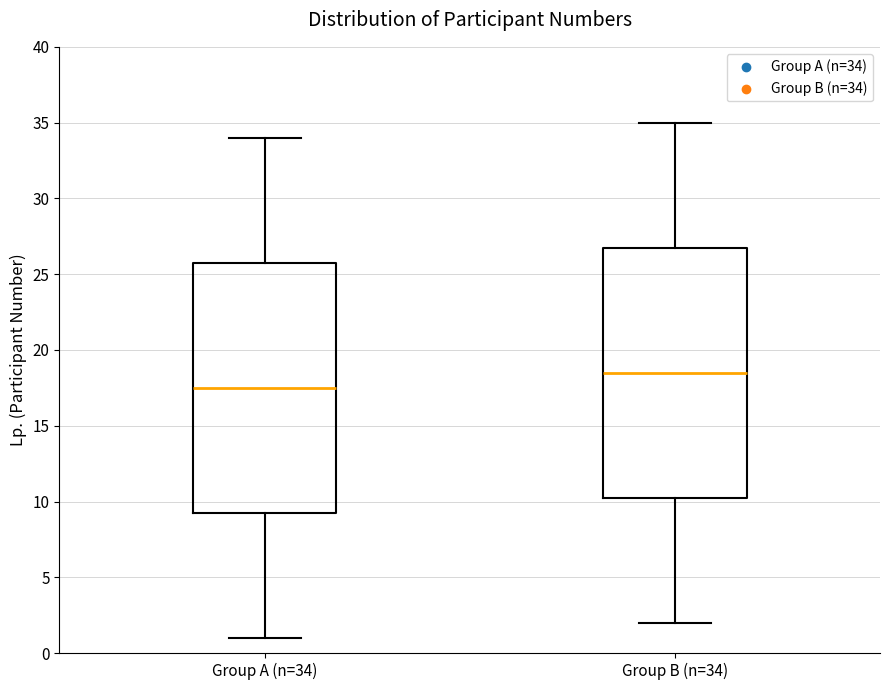

Where does the median line of the box for Group B (n=34) sit on the y-axis? The values are not printed on the chart, so give them approximately, as read against the axis.

18.5